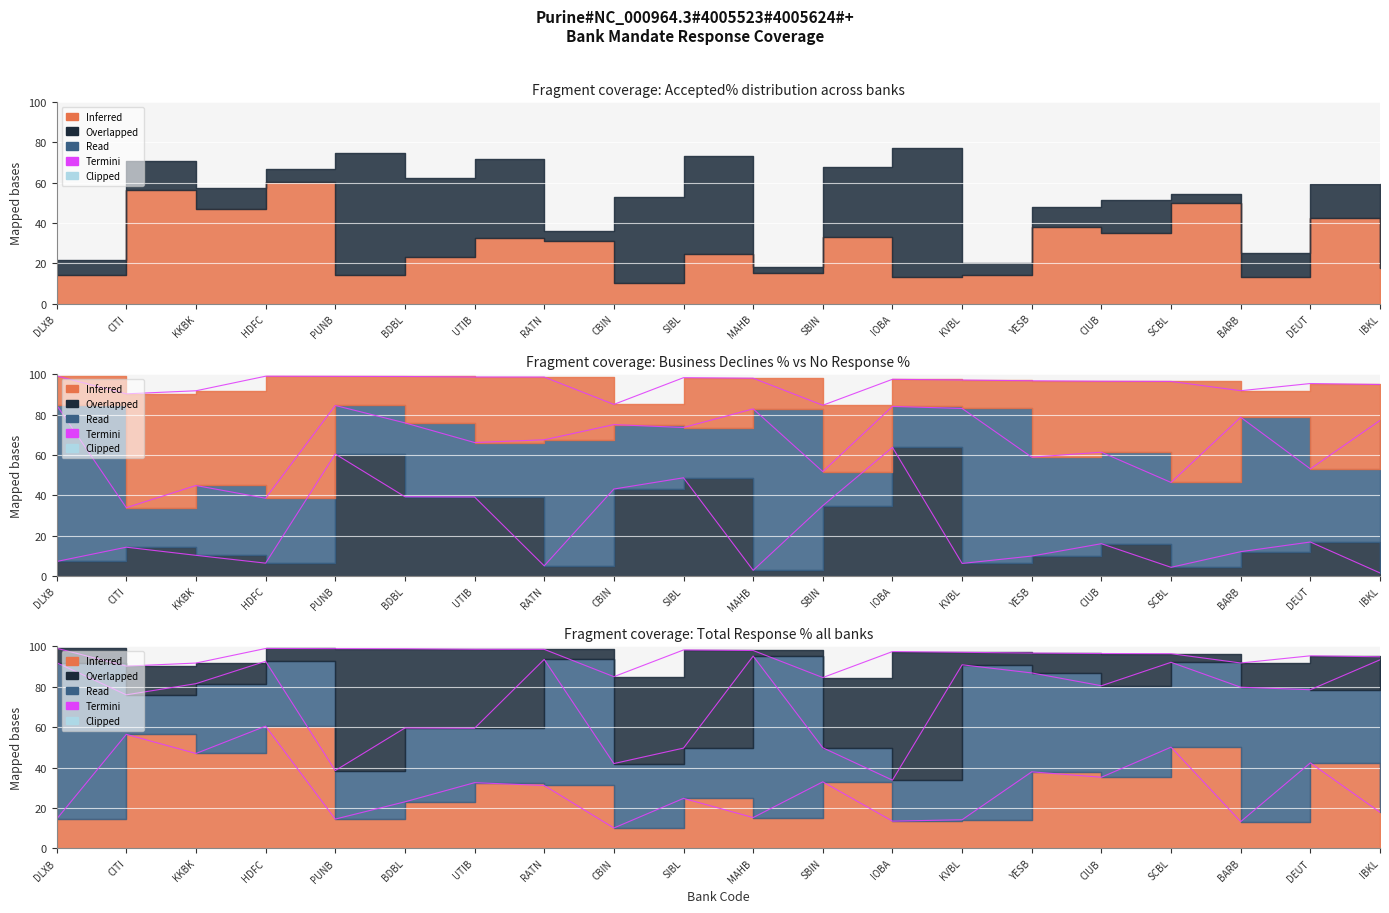

At which label does Accepted% reach its peak?

HDFC